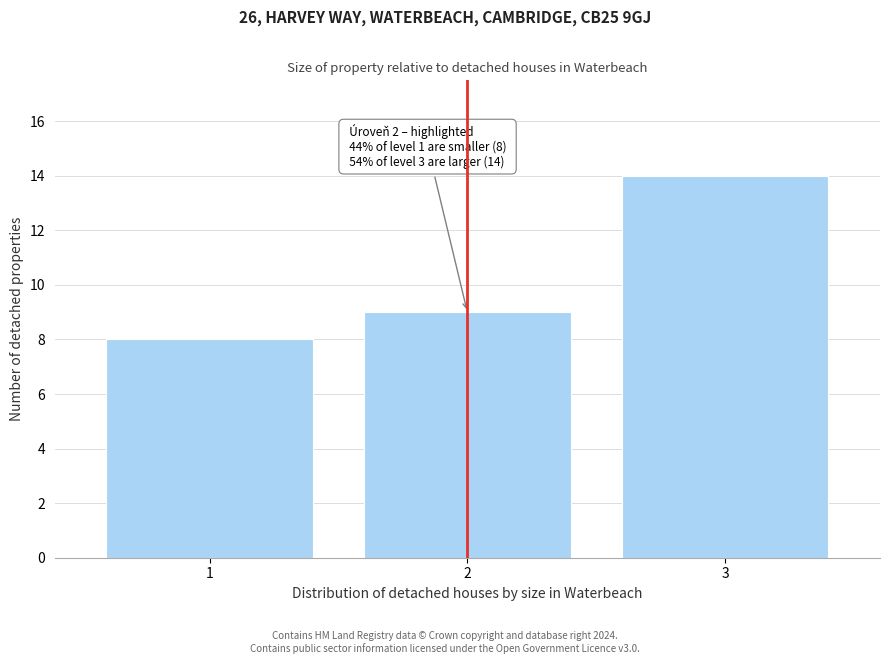

Reading left to right, list all the values displayed in this chart.

8	9	14